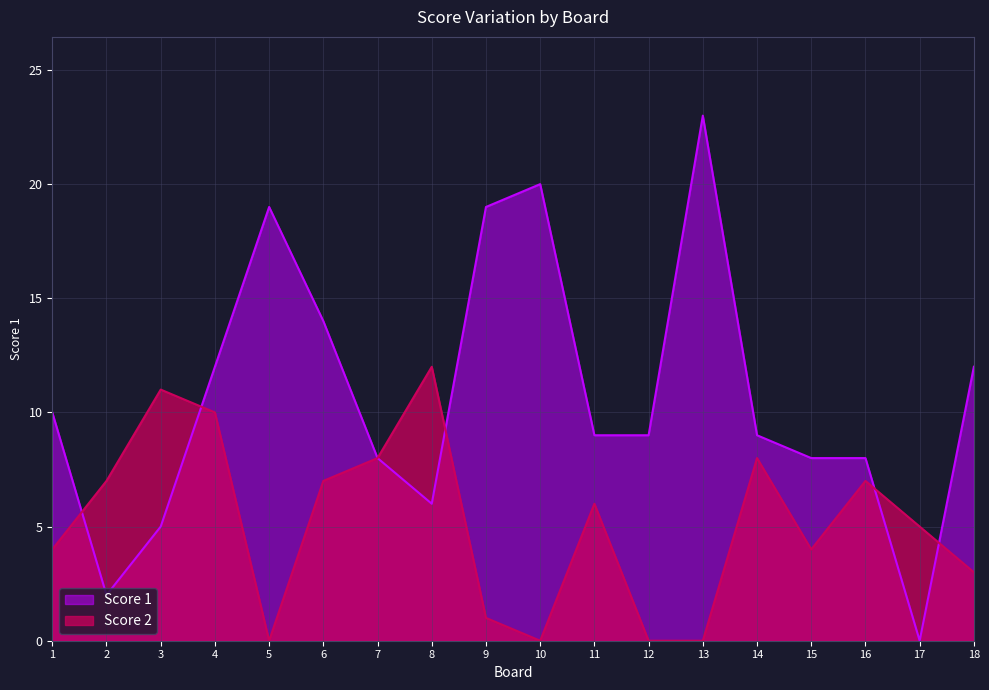

What is the sum of all Score 2 values?

93